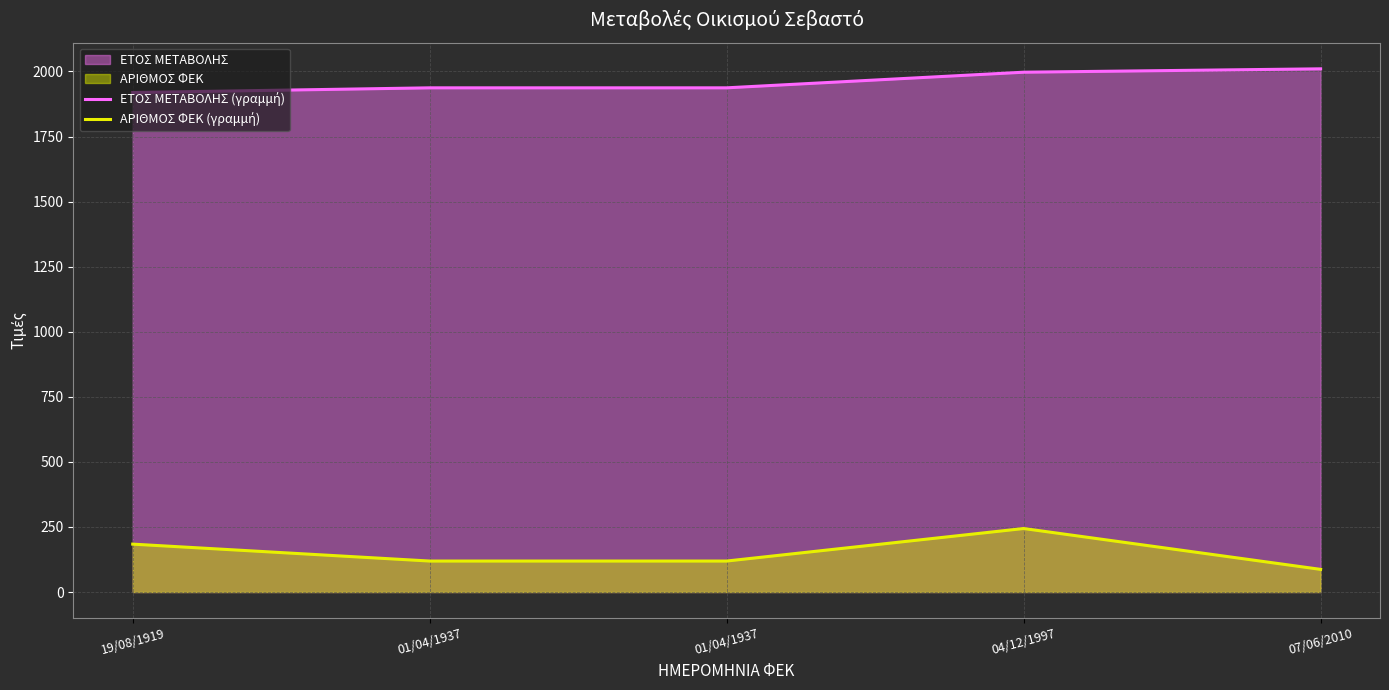

Rank the series at 19/08/1919 from highest to lowest value.

ΕΤΟΣ ΜΕΤΑΒΟΛΗΣ (γραμμή), ΑΡΙΘΜΟΣ ΦΕΚ (γραμμή)